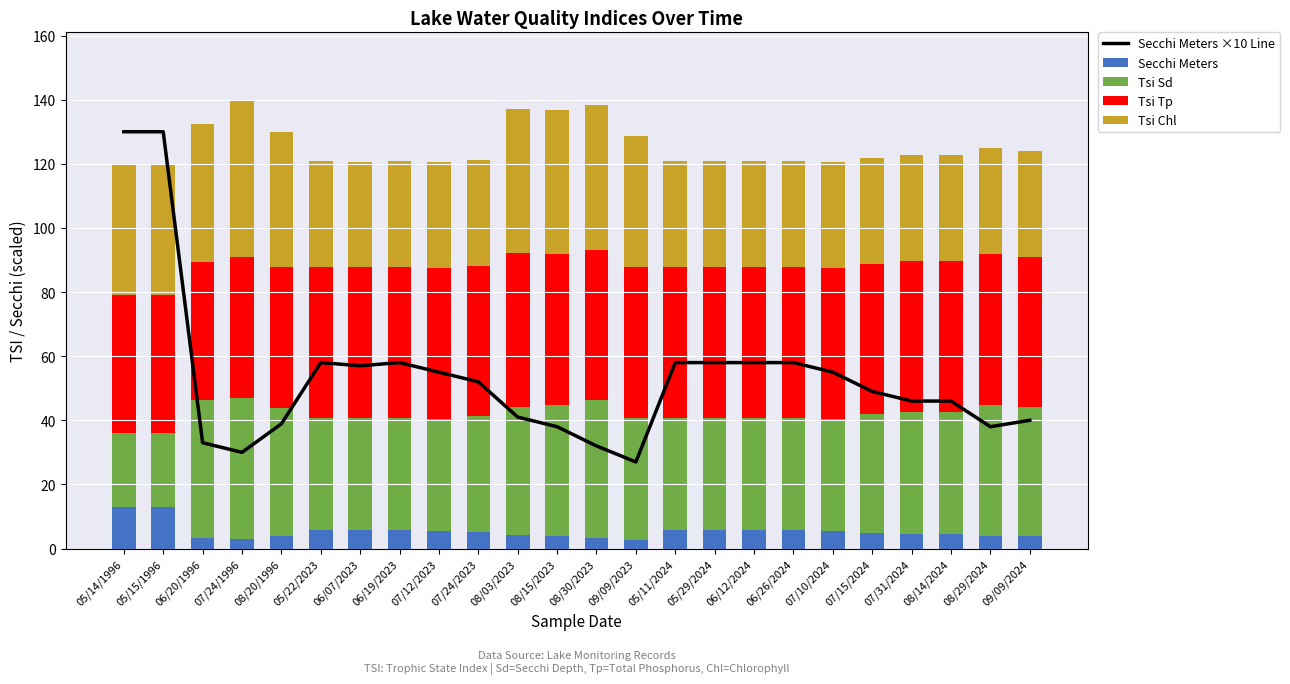

How many groups of bars are there?

24